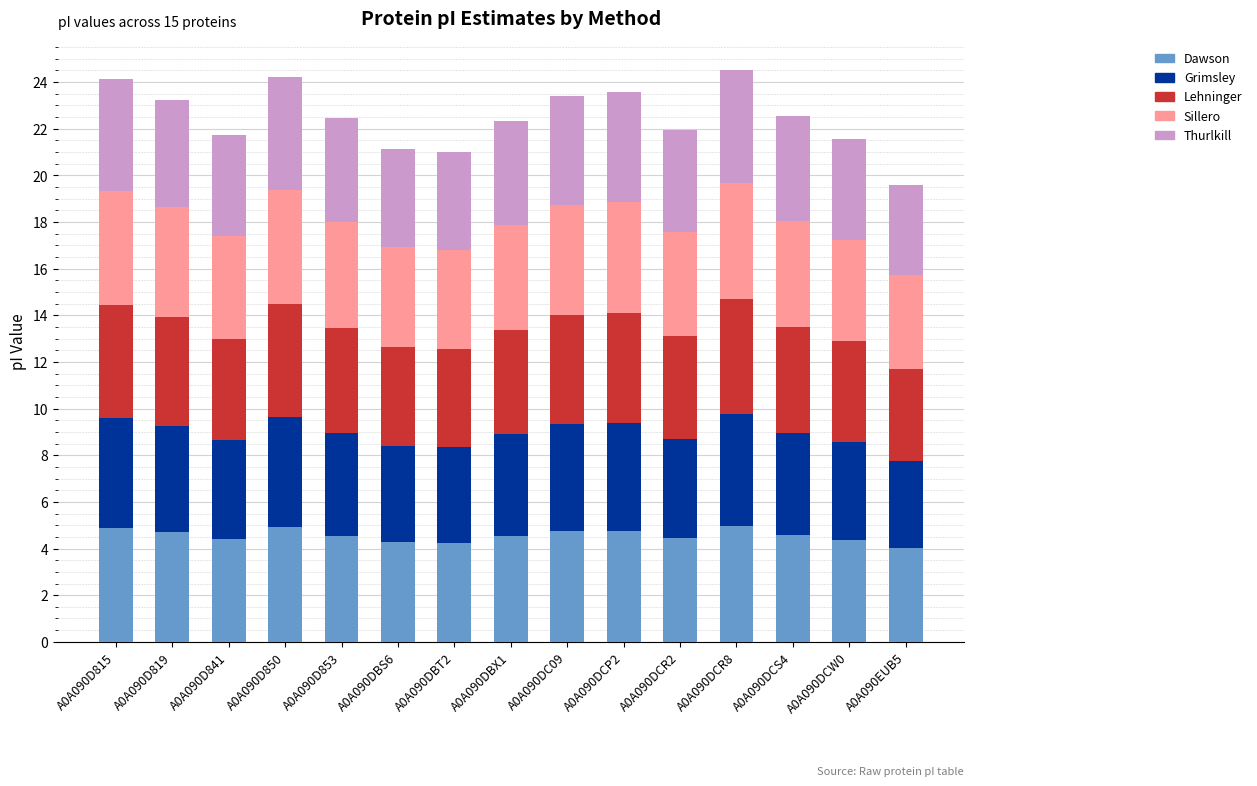

What is the total value across all series at A0A090EUB5?

19.6